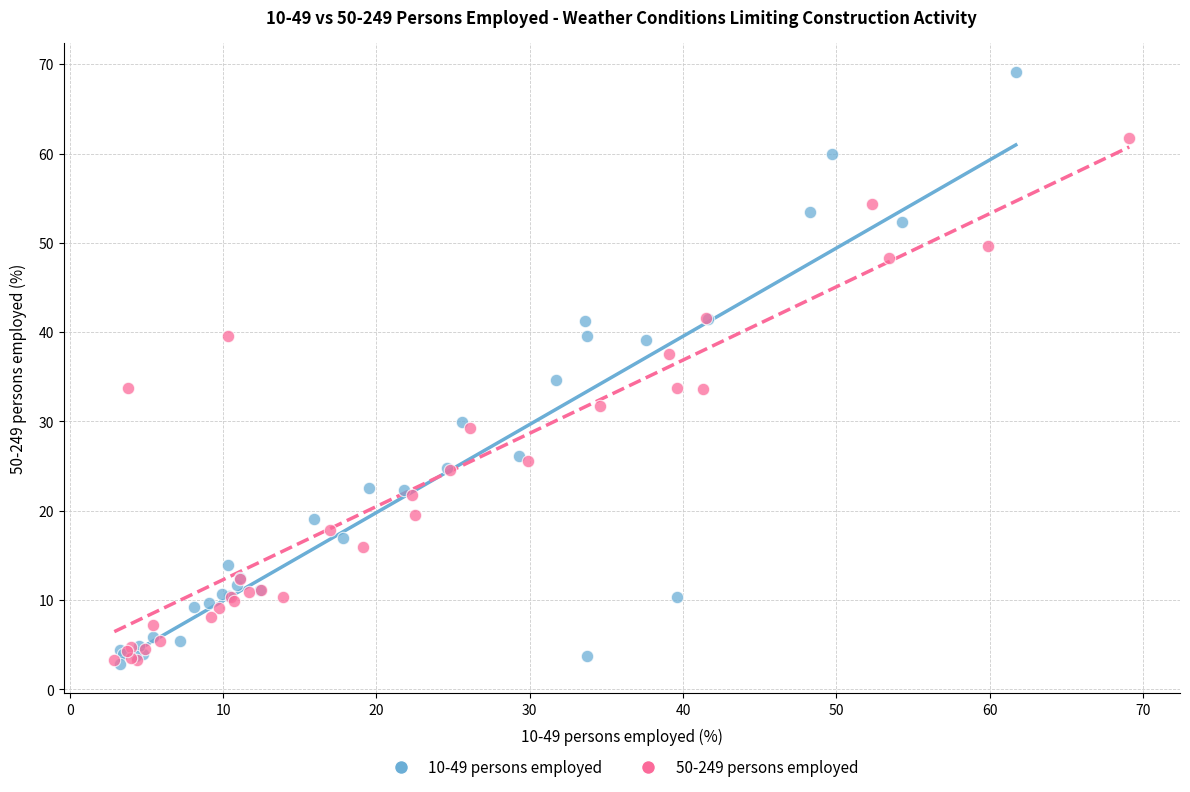

What are all the series names shown in the legend?

10-49 persons employed, 50-249 persons employed